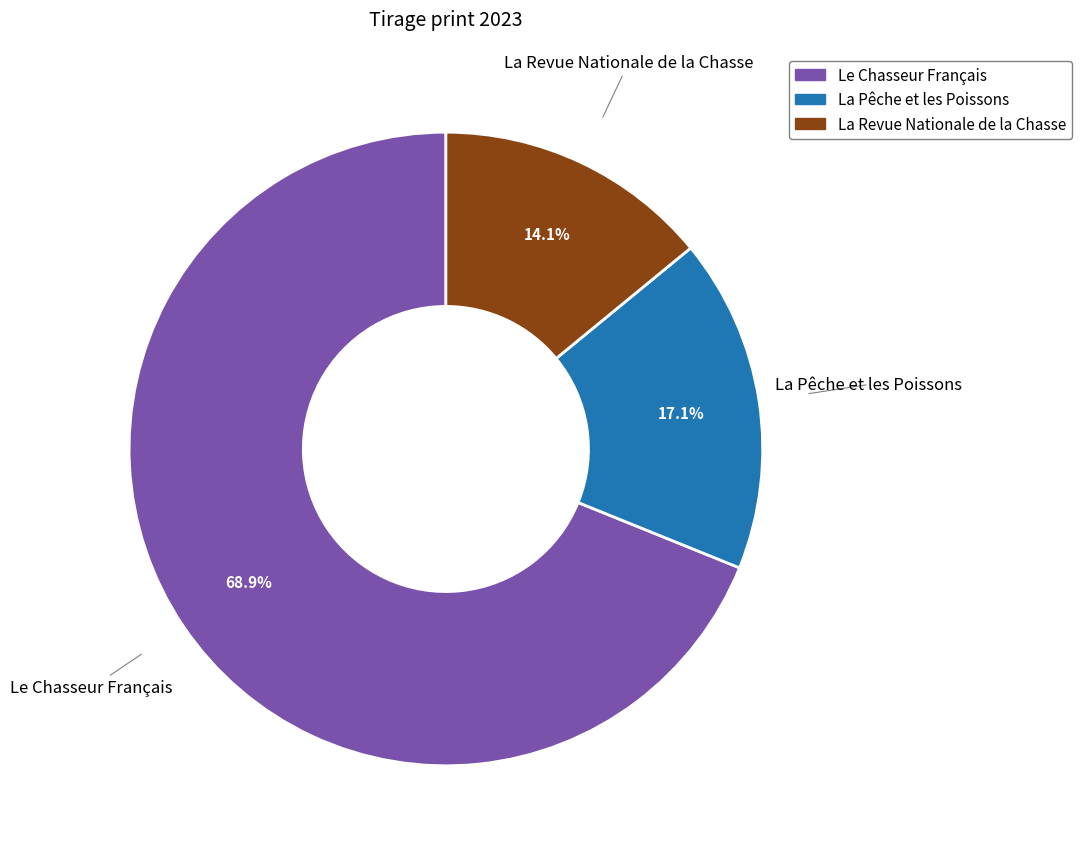

Which category has the biggest portion of the pie?

Le Chasseur Français